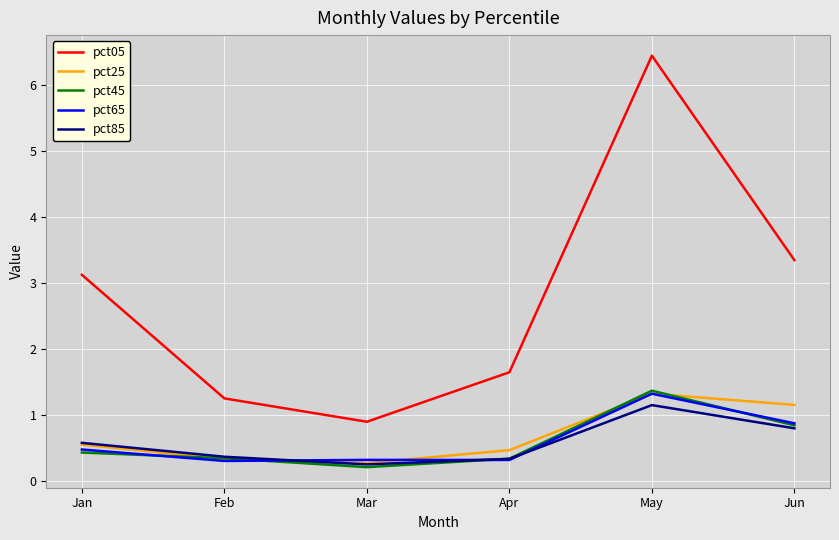

Which series has the largest total across all categories?

pct05